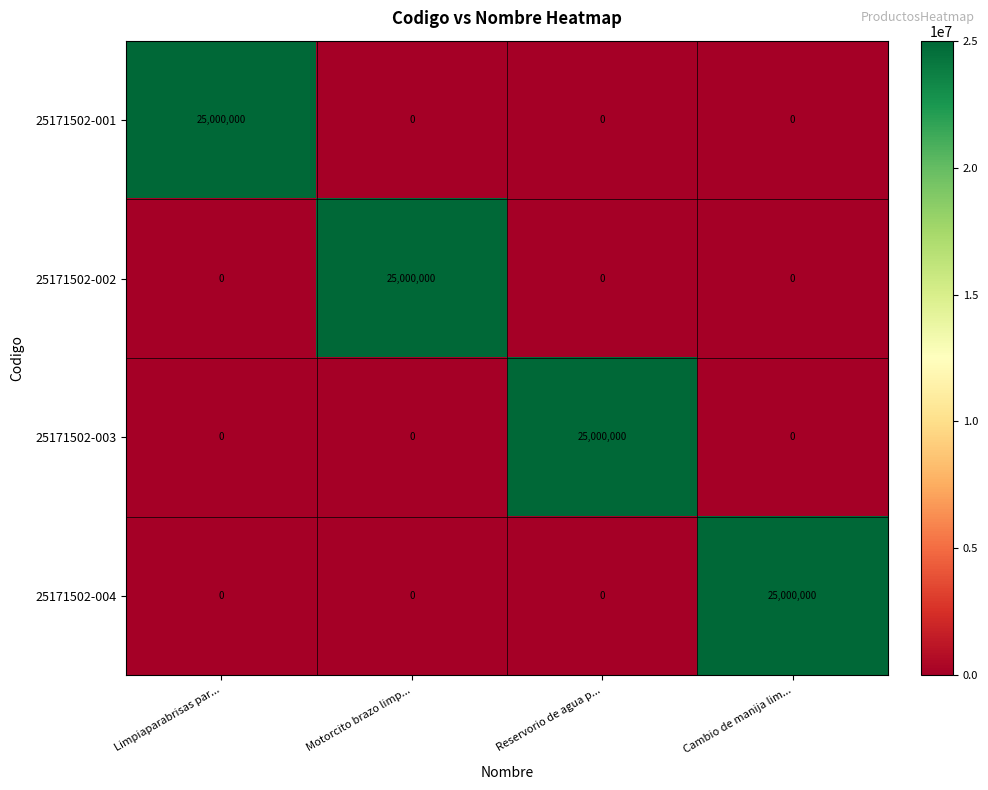

The 25171502-003 series shows 0 at Cambio de manija lim.... True or false?

True